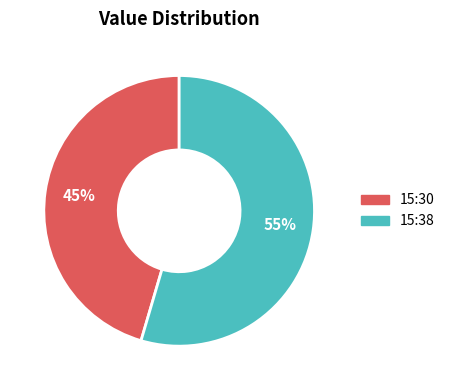

How many slices are in this pie chart?

2